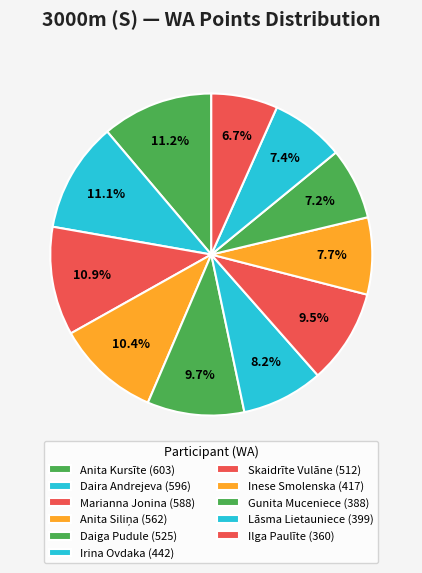

How many slices are in this pie chart?

11